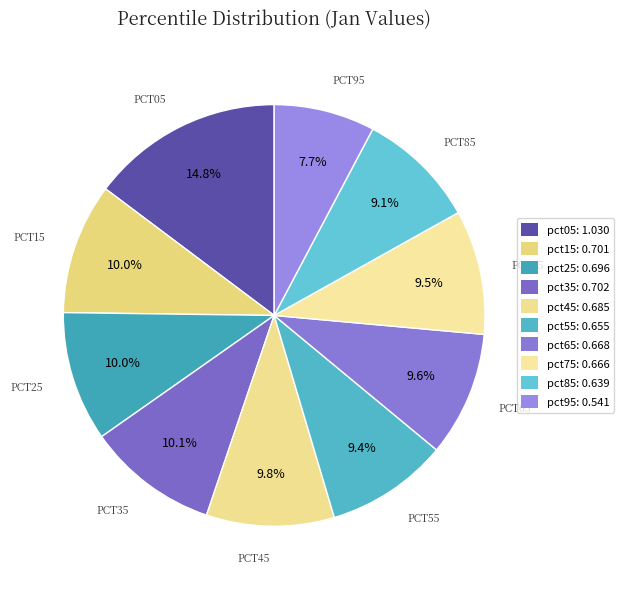

Is pct75 the majority of the pie?

No